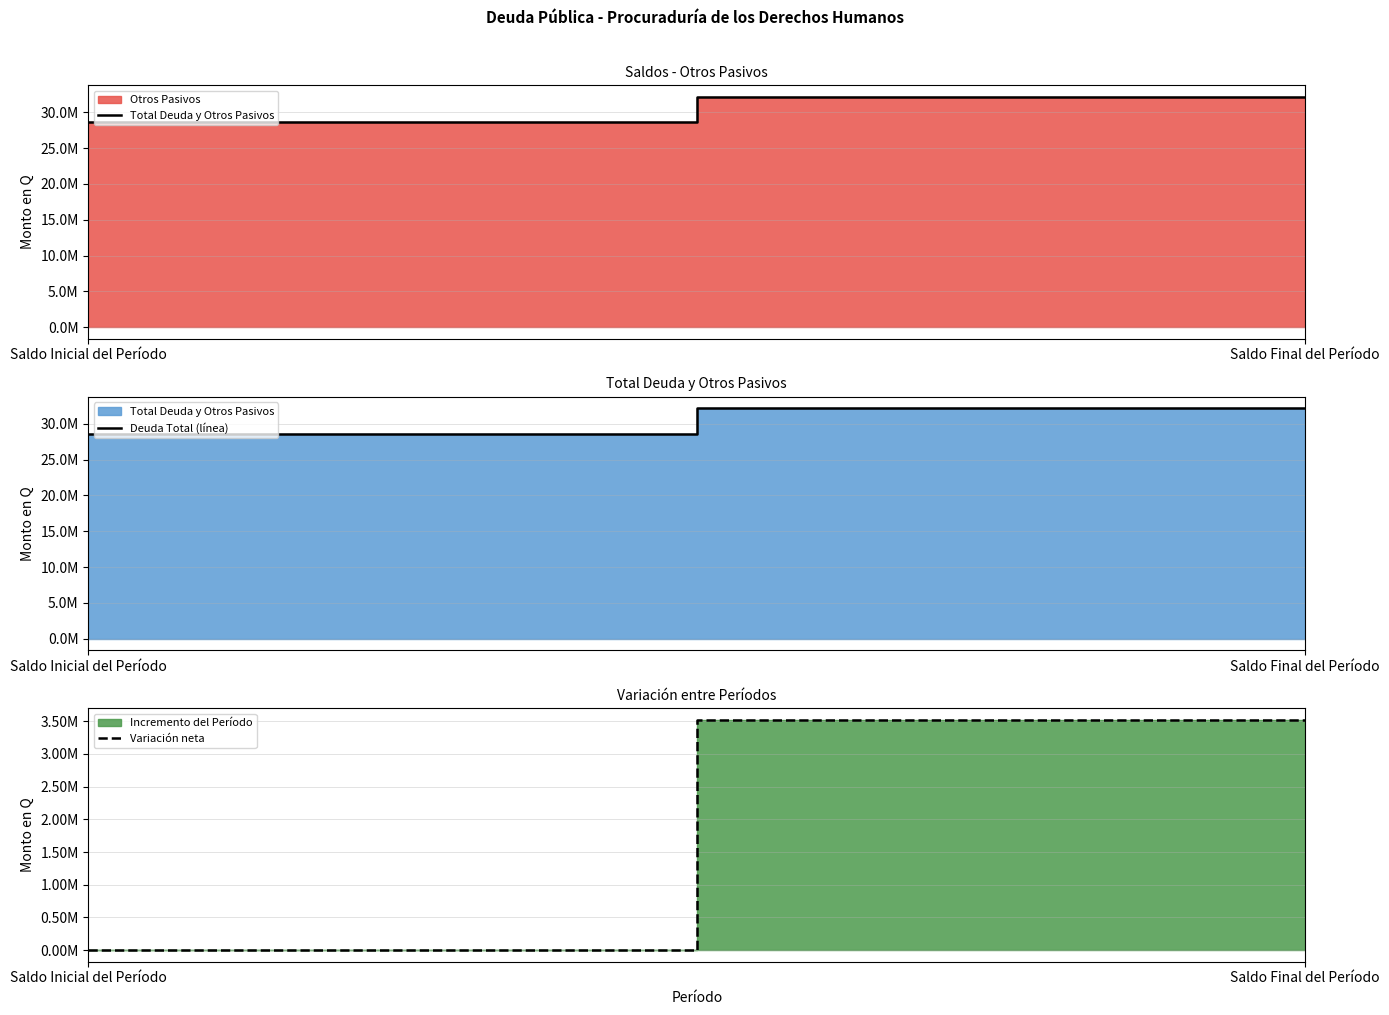

Which series has the largest total across all categories?

Total Deuda y Otros Pasivos